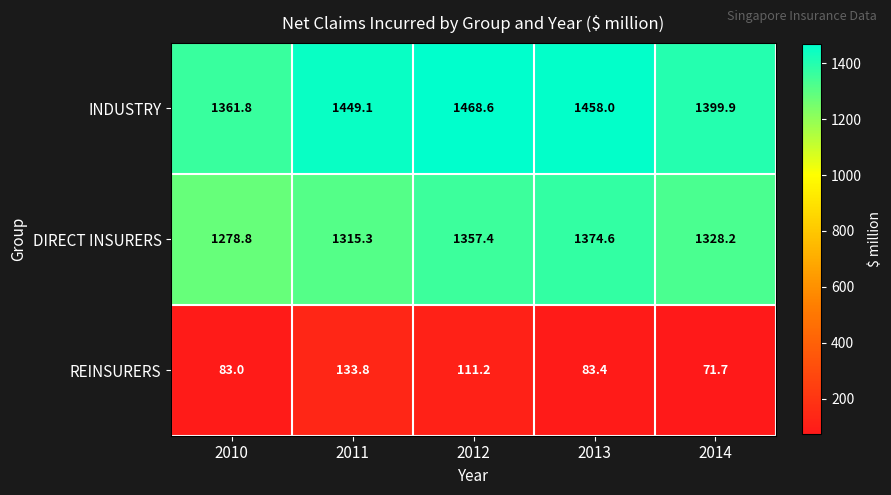

What is the average value of the REINSURERS series?

96.6